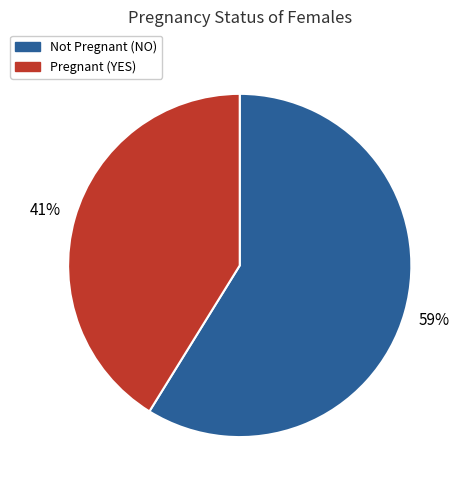

Is there a majority slice in this chart?

Yes